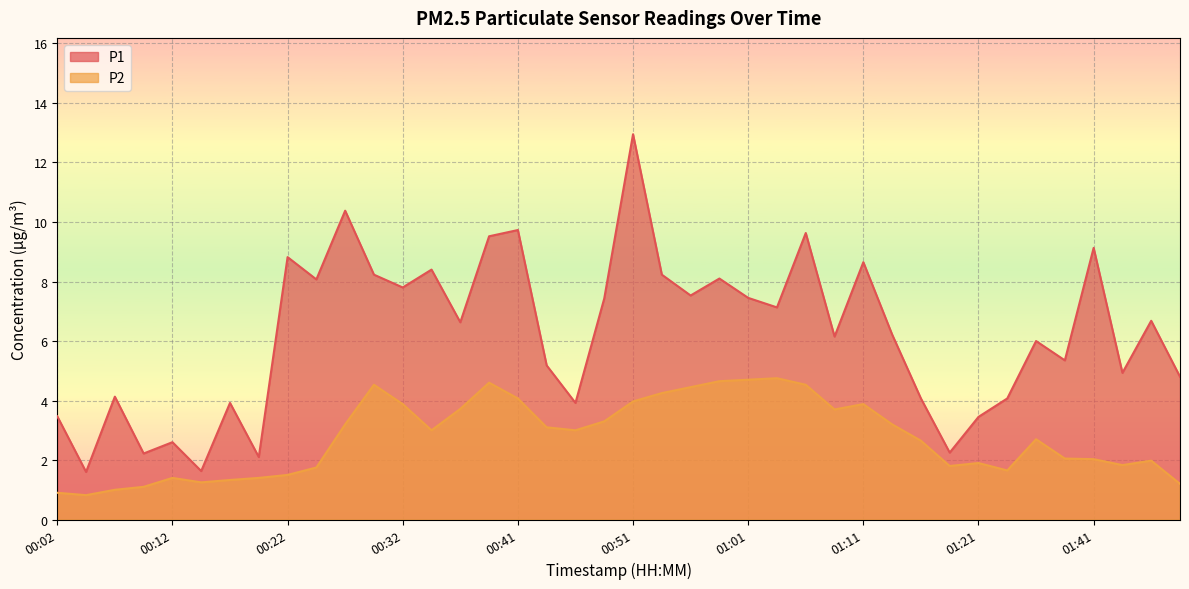

What is the sum of all P1 values?

248.6